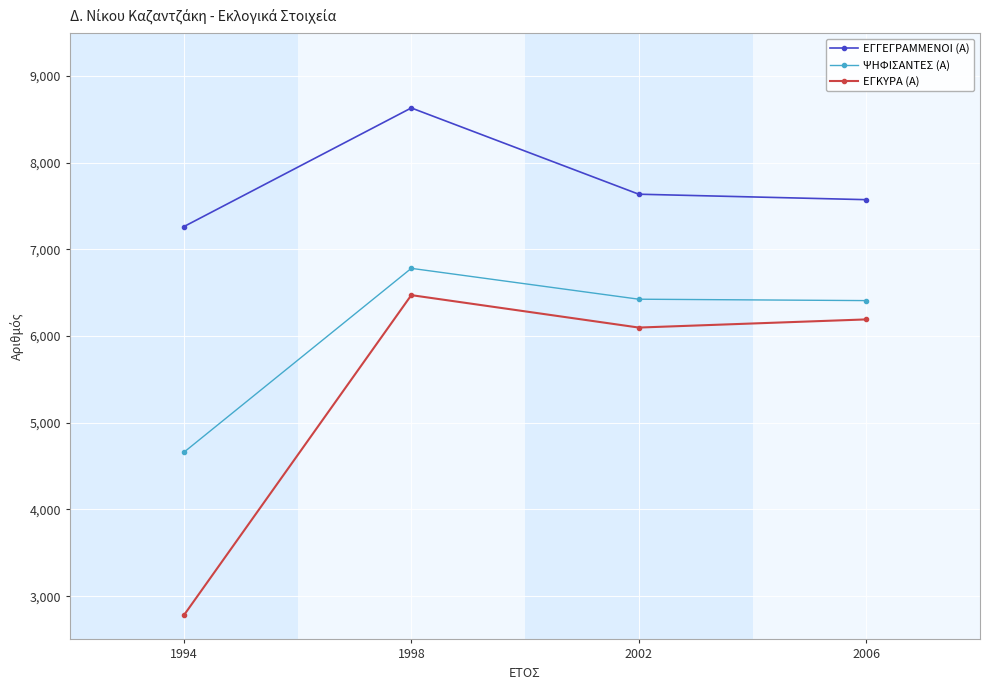

Does the chart have visible grid lines?

Yes